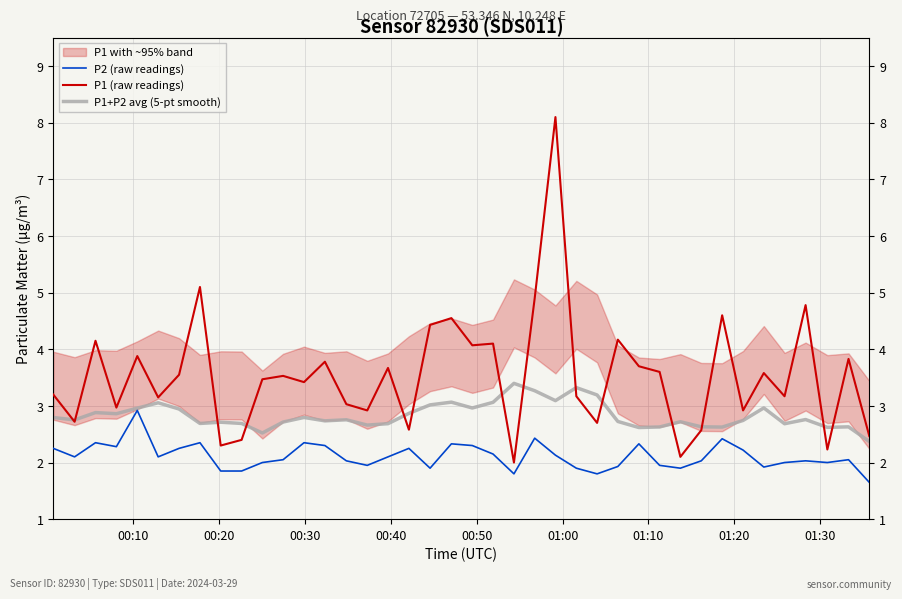

True or false: P1 (raw readings) has more than 1 interior local peaks.

True